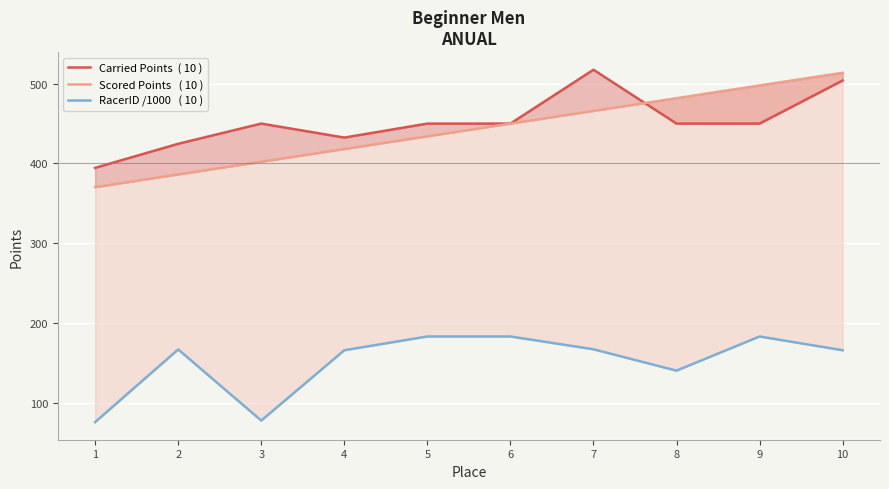

What is the value of the Carried Points  ( 10 ) point at the 8th from the left?

450.0